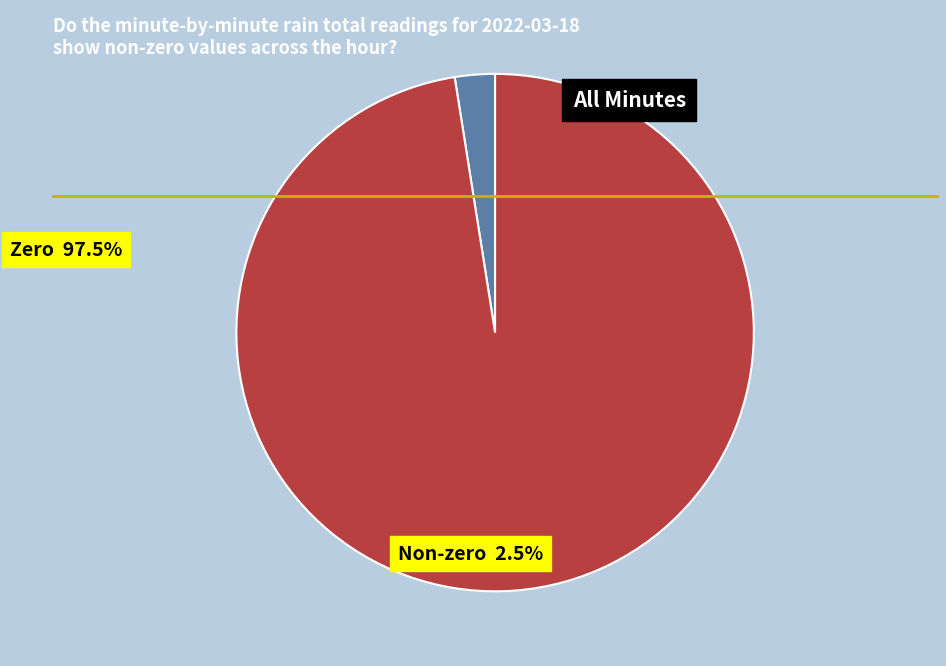

Does any single category account for the majority?

Yes